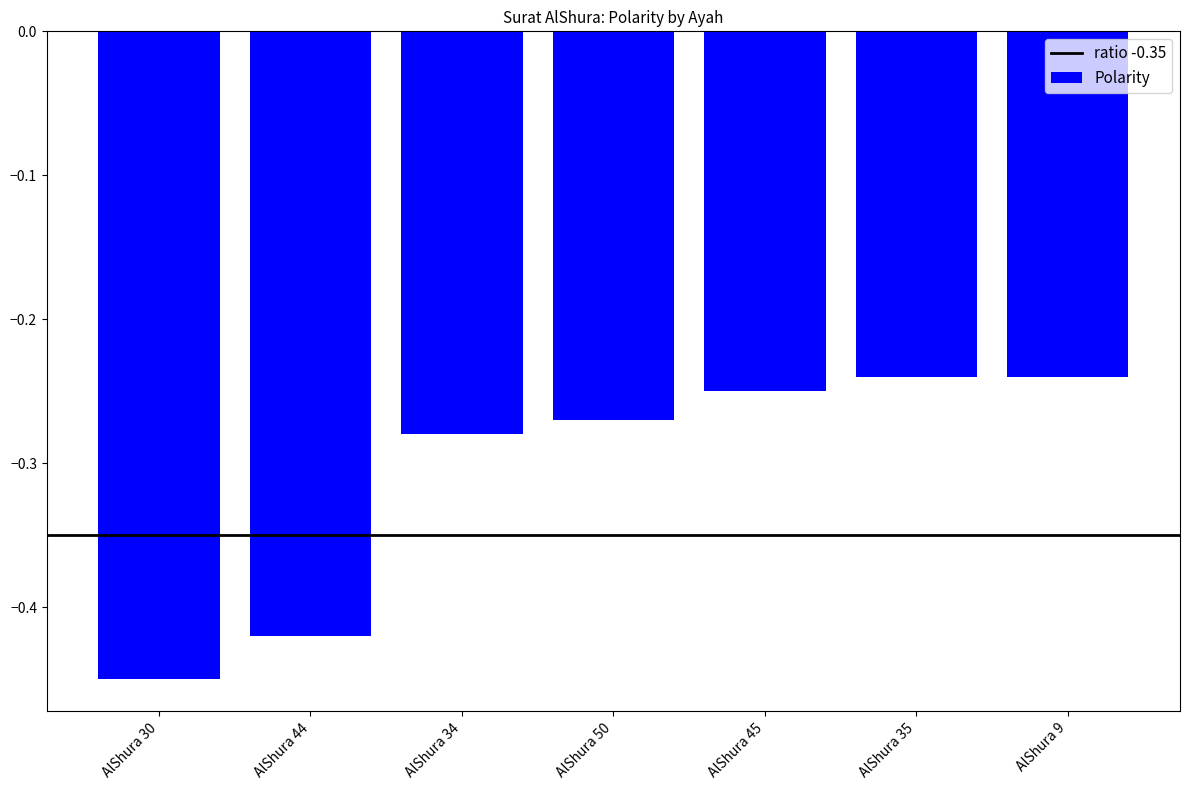

Which category has the lowest value across all series?

AlShura 30